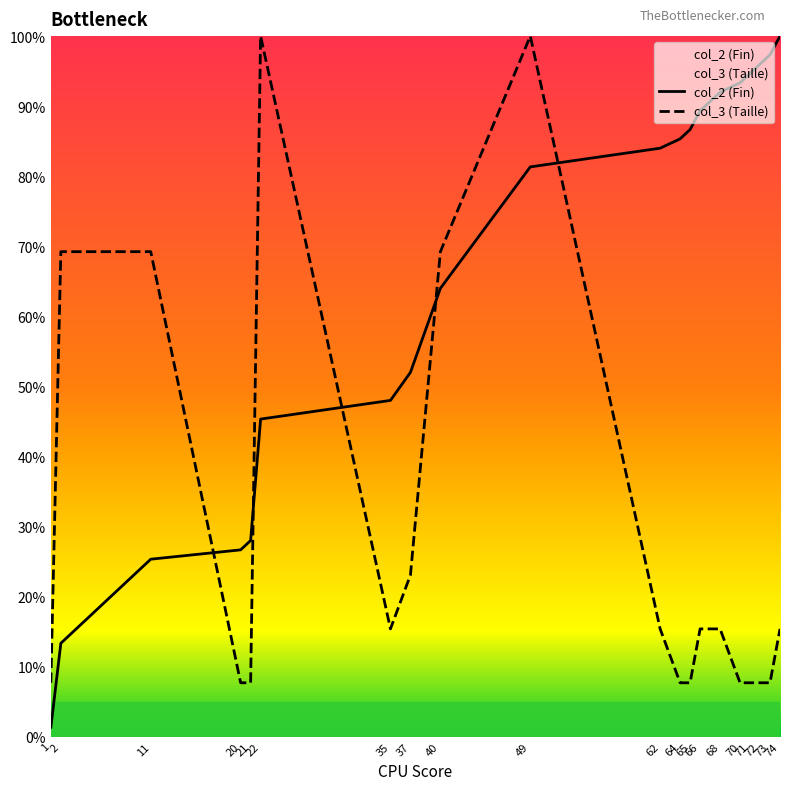

Is it true that col_3 (Taille) equals 13.8 at 37?

False